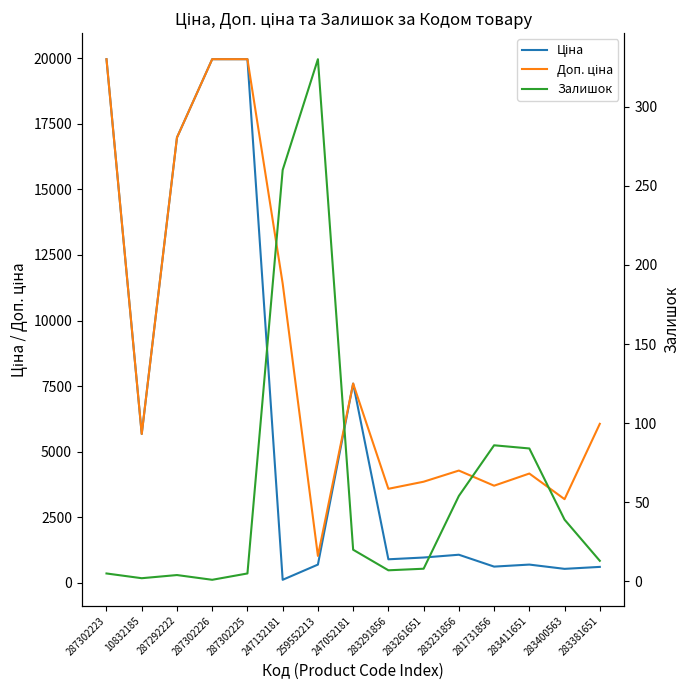

True or false: Залишок and Ціна intersect in this chart.

True